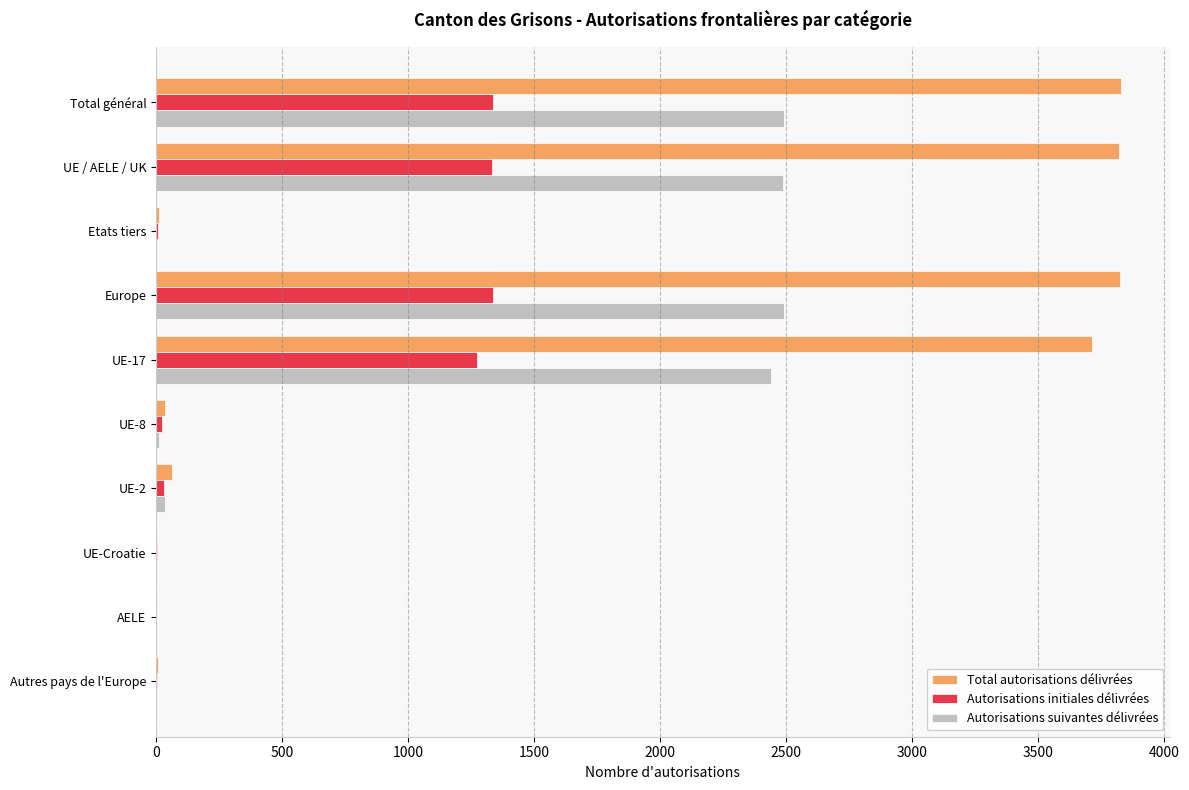

Where is Total autorisations délivrées nearest to the value 1916?

UE-17